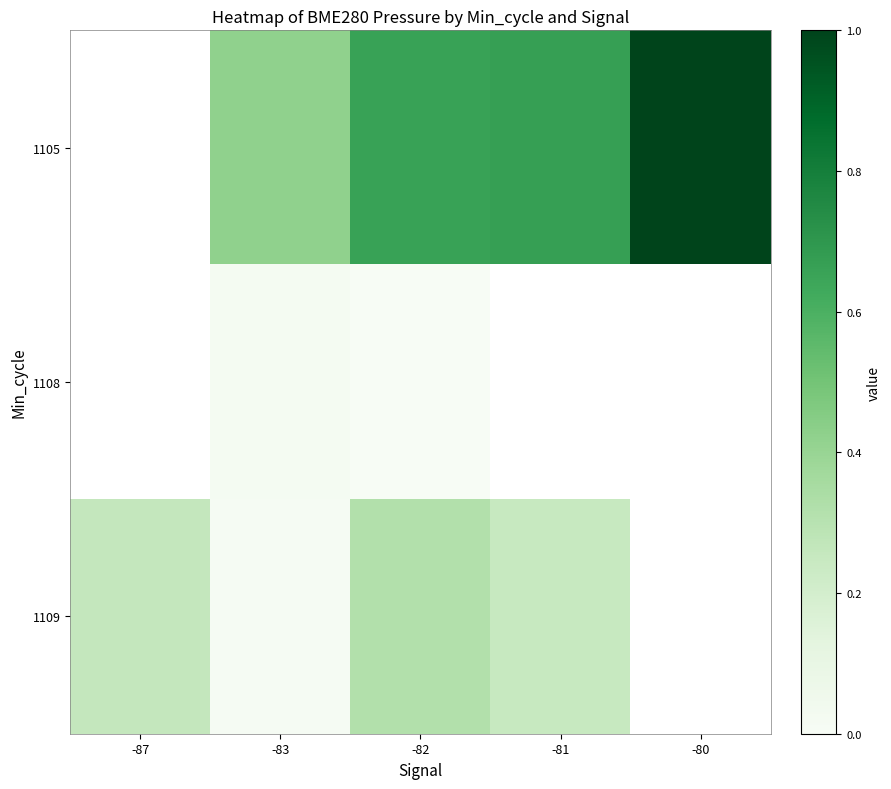

True or false: 1109 has a value of 0.0 at -83.

False